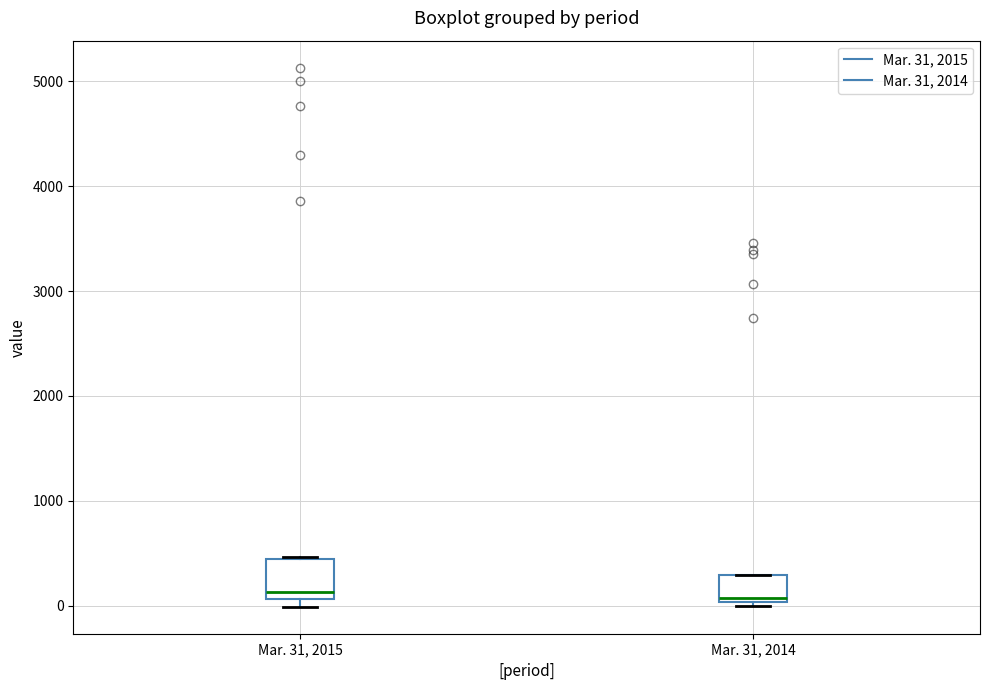

Where is the lower edge of the box for Mar. 31, 2015 on the y-axis? The values are not printed on the chart, so give them approximately, as read against the axis.

100